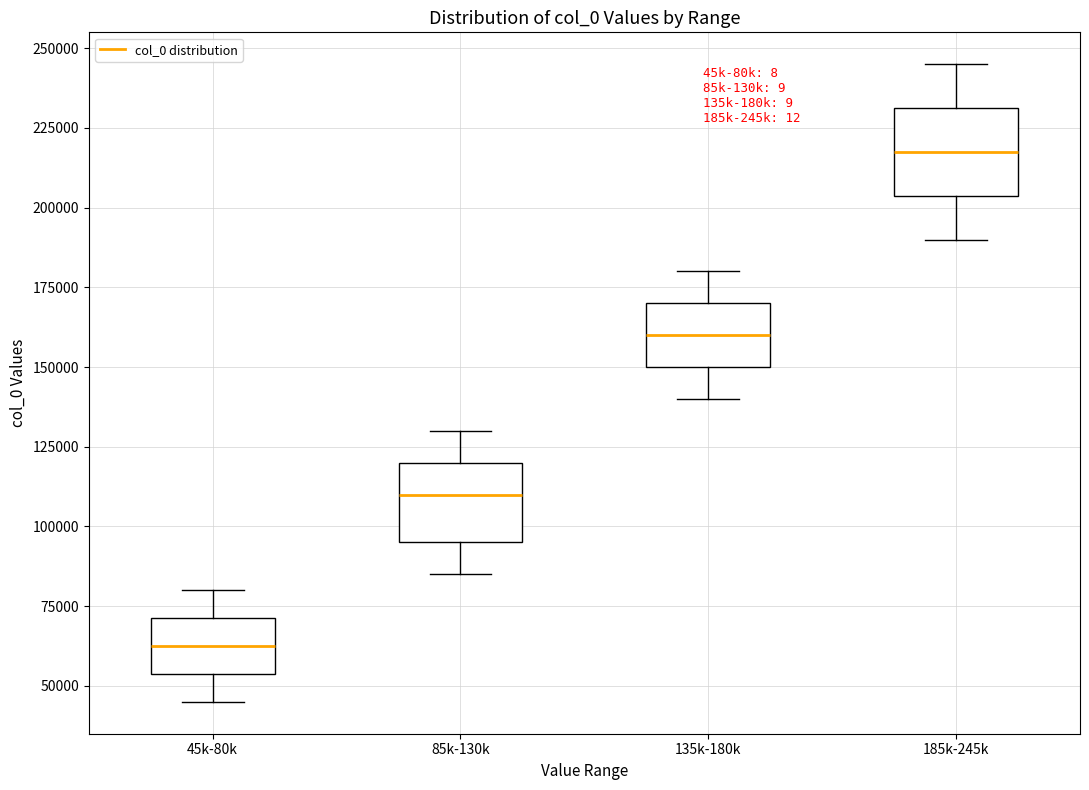

Reading left to right, transcribe this box plot: for each box, give where its median line is, the range the box spans, and where its two whiskers end, as read against the y-axis. The values are not printed on the chart, so give them approximately, as read against the axis.

45k-80k: median 65000, box 55000 to 70000, whiskers 45000 to 80000
85k-130k: median 110000, box 95000 to 120000, whiskers 85000 to 130000
135k-180k: median 160000, box 150000 to 170000, whiskers 140000 to 180000
185k-245k: median 215000, box 205000 to 230000, whiskers 190000 to 245000